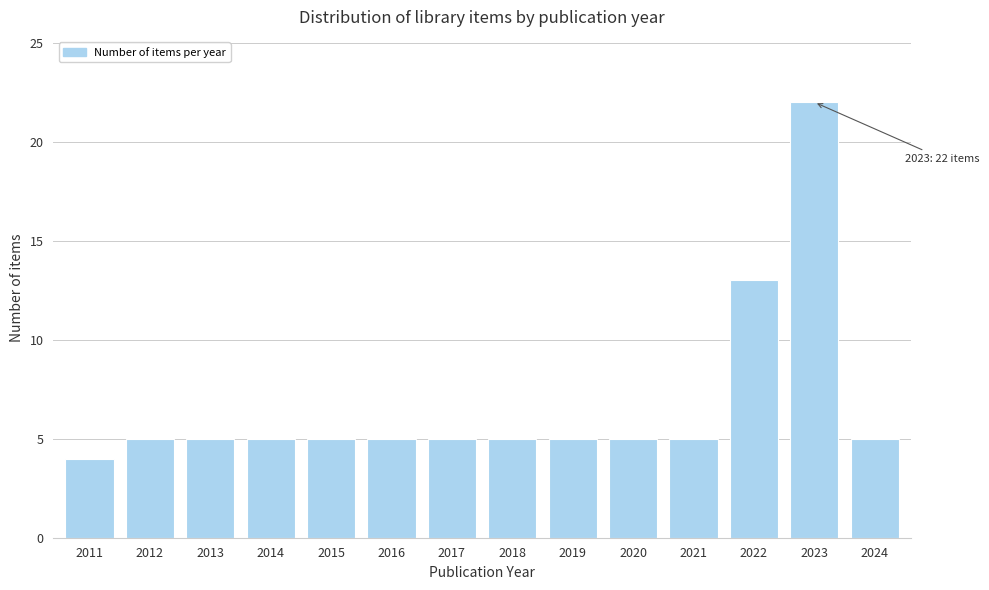

Reading right to left, extract all data points from this chart.

5	22	13	5	5	5	5	5	5	5	5	5	5	4